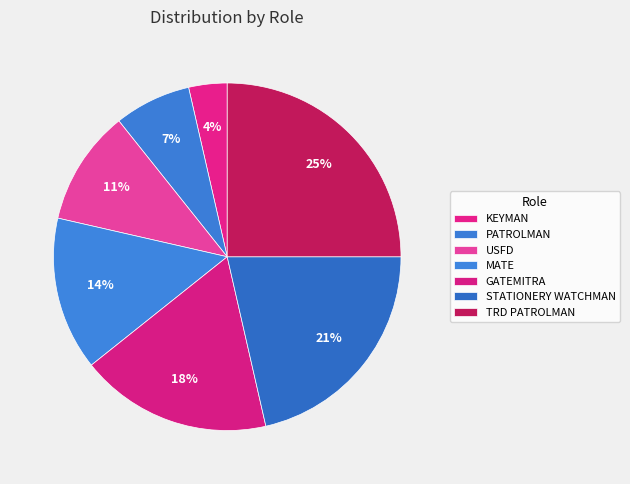

To the nearest percent, what is the difference between the PATROLMAN and GATEMITRA slice percentages?

11%